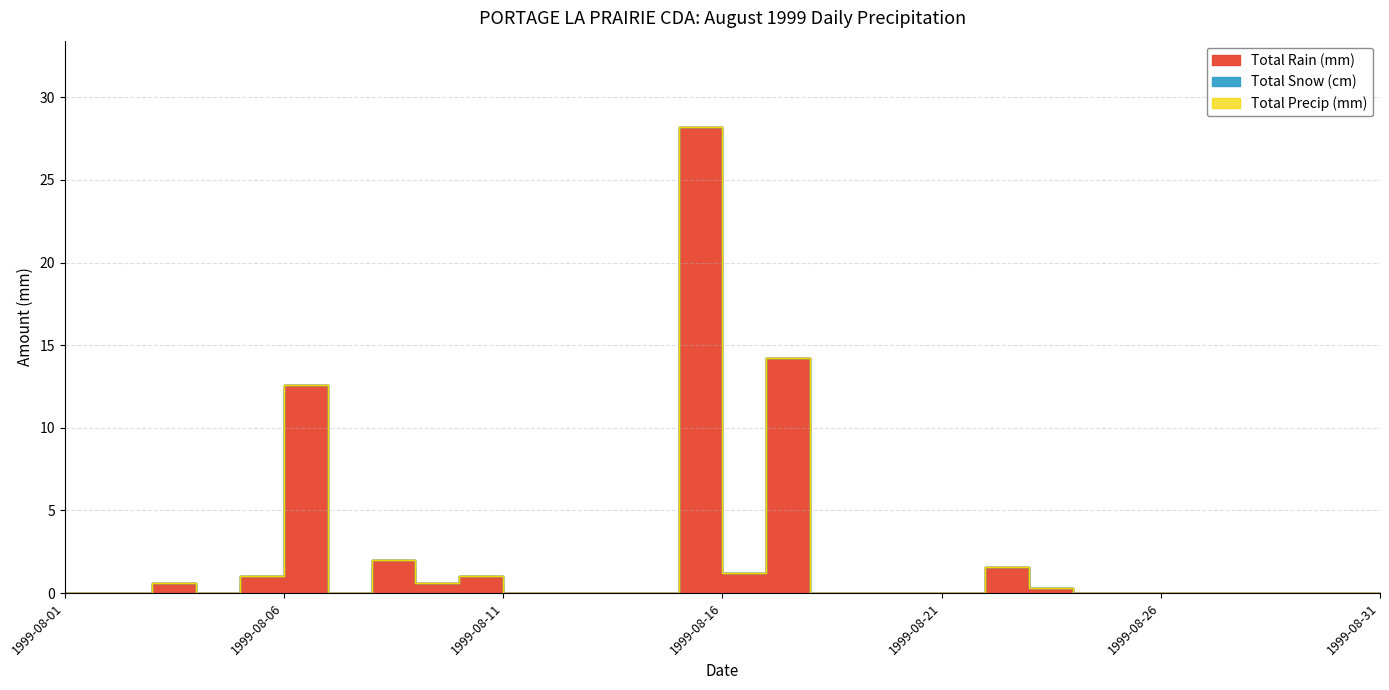

Which has a higher value, 1999-08-09 or 1999-08-19?

1999-08-09